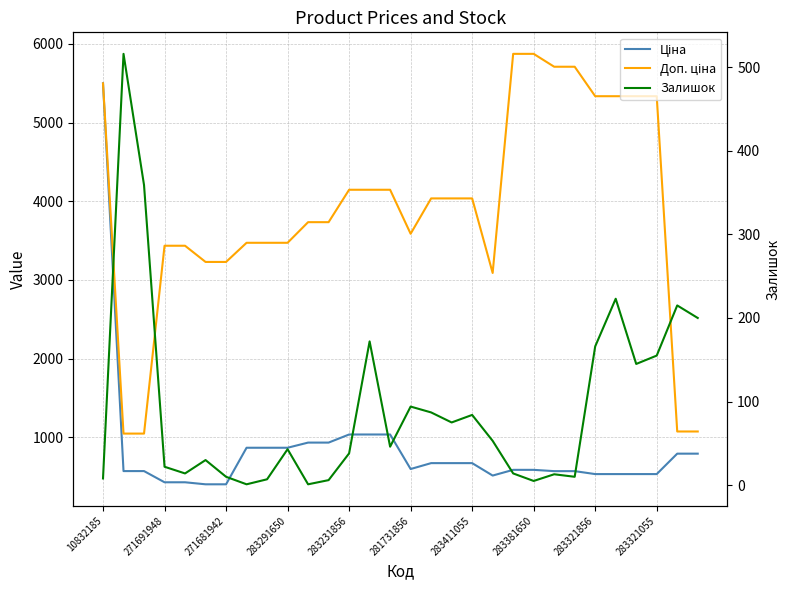

What is the difference between the maximum and minimum values in the Залишок series?

515.0